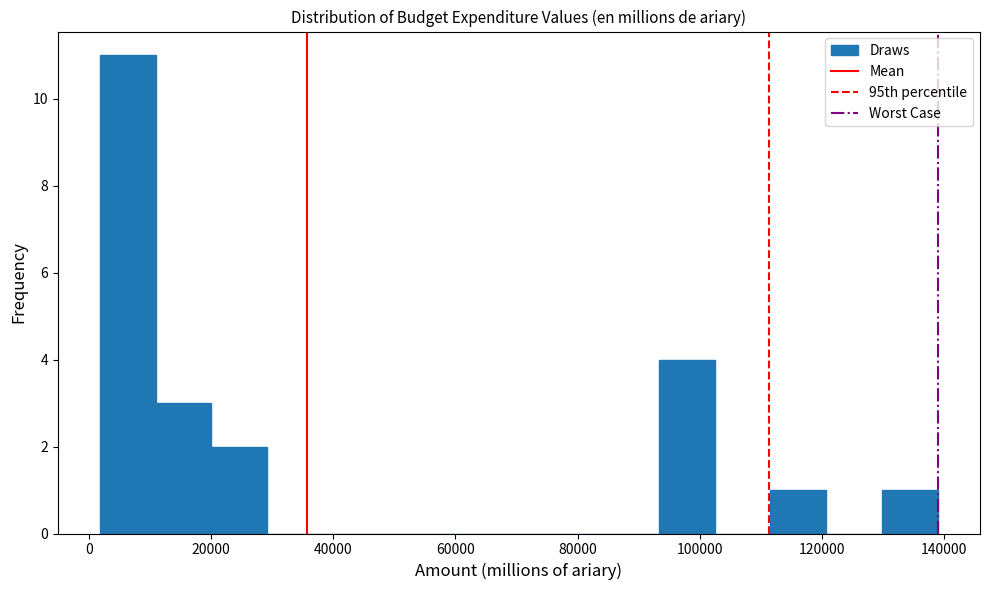

Reading left to right, list every bar in this chart as the range it spans on the x-axis followed by its height. Neither the bar edges nor the heights are printed on the chart, so give them approximately, as read against the axes.

2000 to 10000: 11
10000 to 20000: 3
20000 to 30000: 2
30000 to 38000: 0
38000 to 48000: 0
48000 to 56000: 0
56000 to 66000: 0
66000 to 74000: 0
74000 to 84000: 0
84000 to 94000: 0
94000 to 102000: 4
102000 to 112000: 0
112000 to 120000: 1
120000 to 130000: 0
130000 to 138000: 1